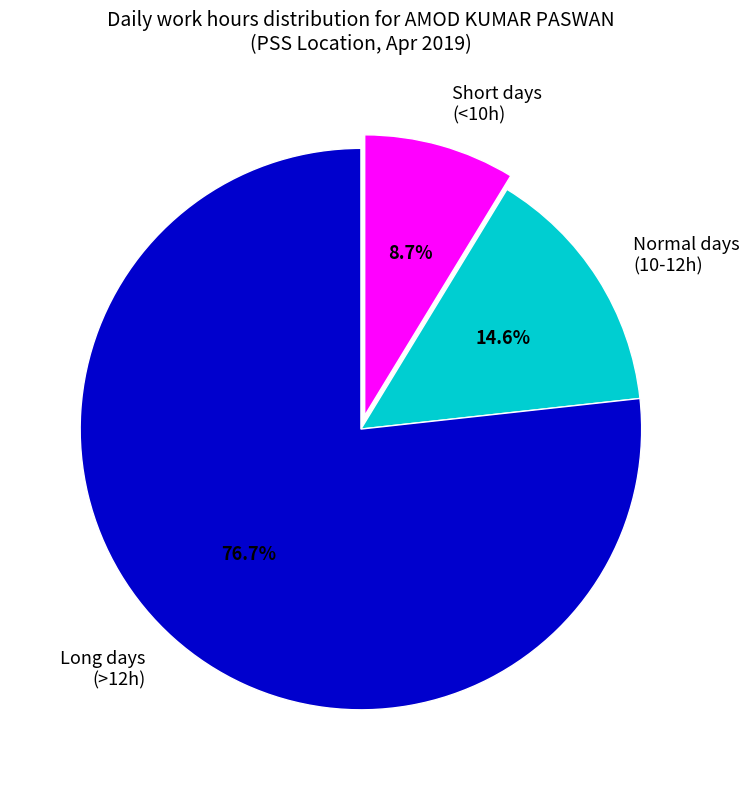

Which has a higher value, Normal days (10-12h) or Long days (>12h)?

Long days (>12h)